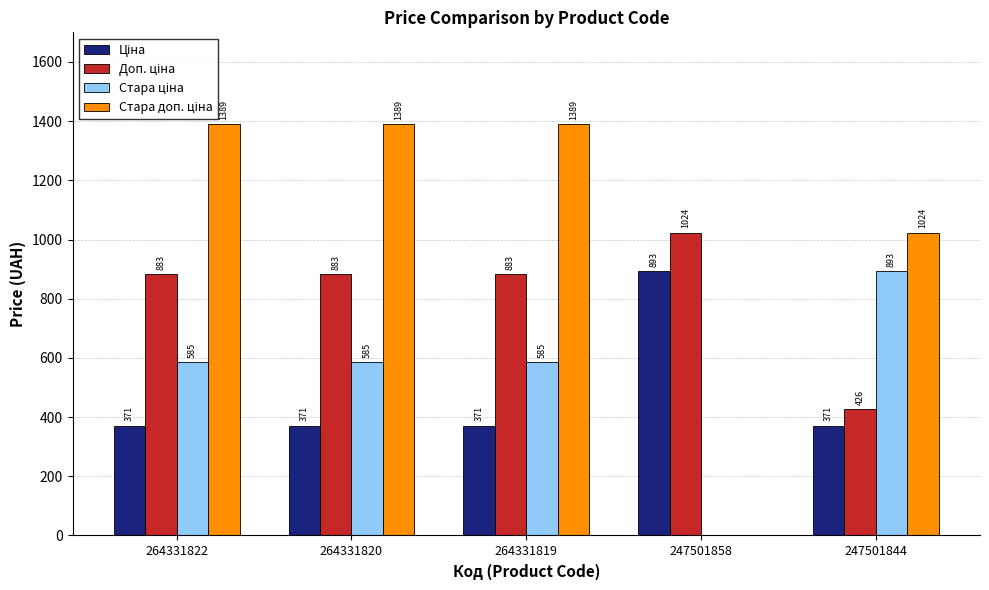

What is the greatest value displayed?

1389.5